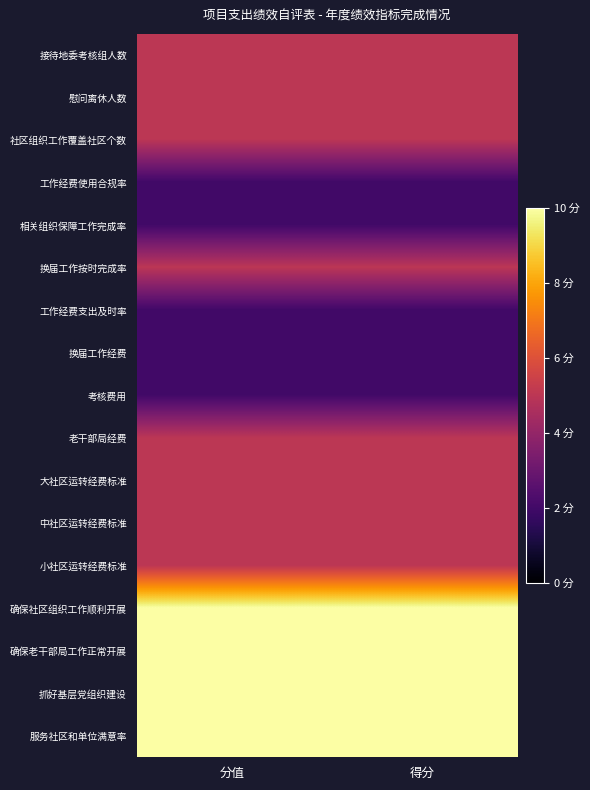

List the series in order of their peak value, lowest first.

工作经费使用合规率, 相关组织保障工作完成率, 工作经费支出及时率, 换届工作经费, 考核费用, 接待地委考核组人数, 慰问离休人数, 社区组织工作覆盖社区个数, 换届工作按时完成率, 老干部局经费, 大社区运转经费标准, 中社区运转经费标准, 小社区运转经费标准, 确保社区组织工作顺利开展, 确保老干部局工作正常开展, 抓好基层党组织建设, 服务社区和单位满意率